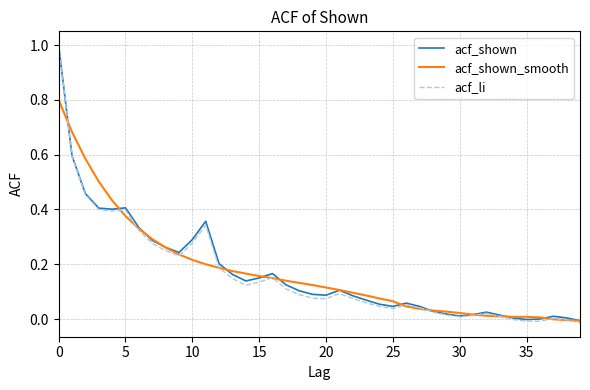

What is the maximum value shown in the chart?

1.0